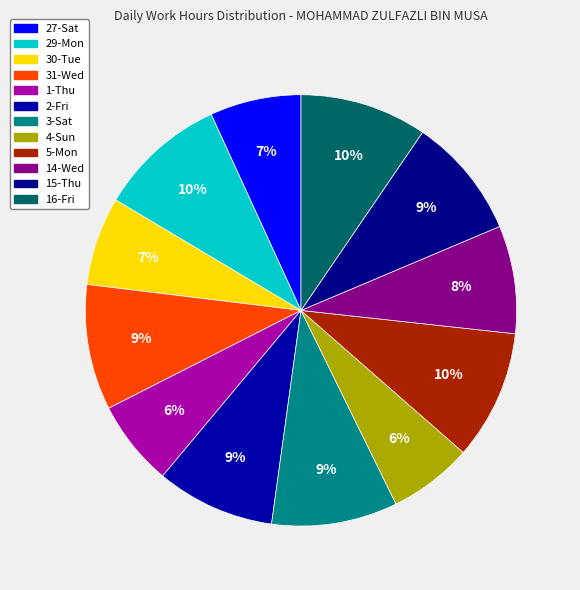

To the nearest percent, what is the combined percentage of 2-Fri and 27-Sat?

16%